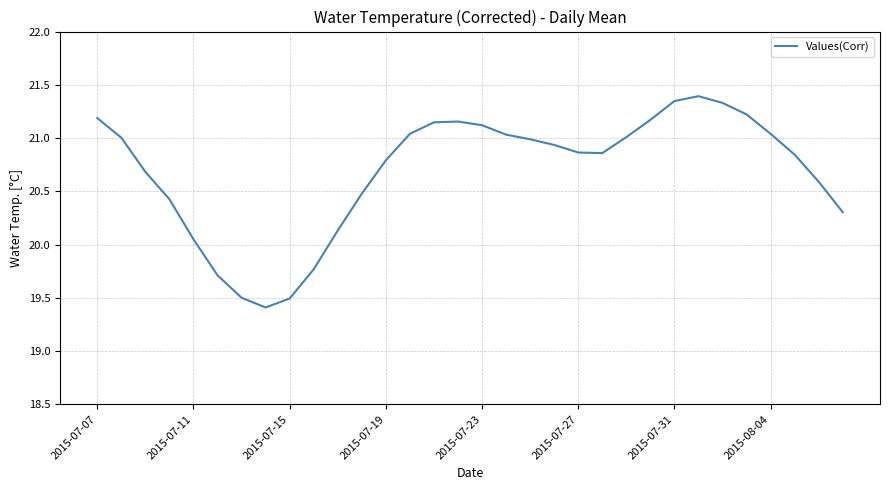

What is the greatest value displayed?

21.4